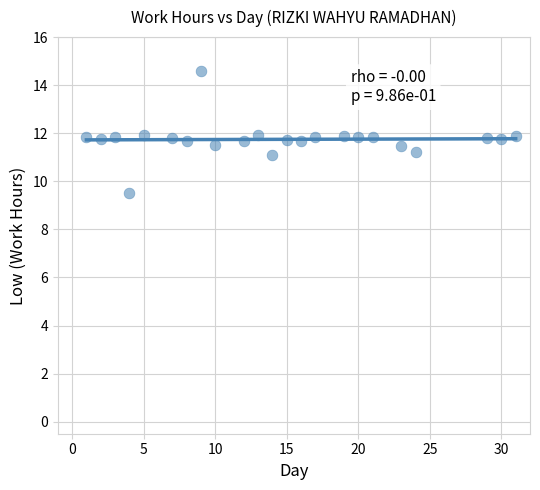

What is the range of X values (max minus min)?

30.0